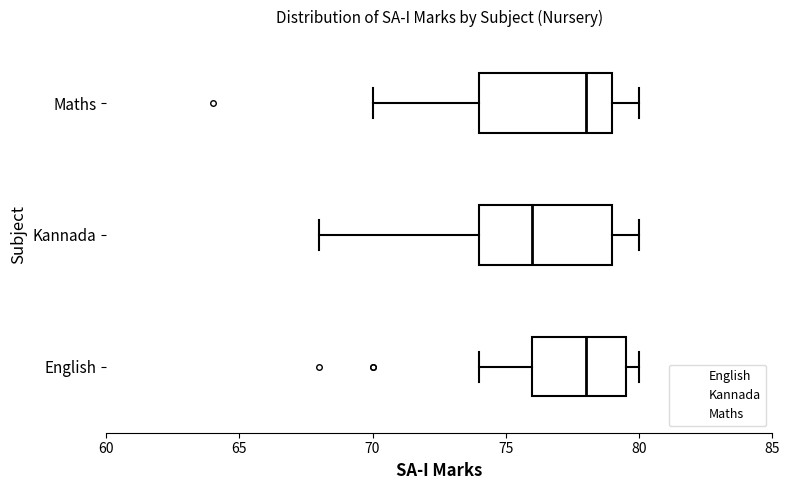

Reading bottom to top, read every box against the x-axis: the position of its median line, the range the box covers, and the ends of its whiskers. The values are not printed on the chart, so give them approximately, as read against the axis.

English: median 78.0, box 76.0 to 79.5, whiskers 74.0 to 80.0
Kannada: median 76.0, box 74.0 to 79.0, whiskers 68.0 to 80.0
Maths: median 78.0, box 74.0 to 79.0, whiskers 70.0 to 80.0